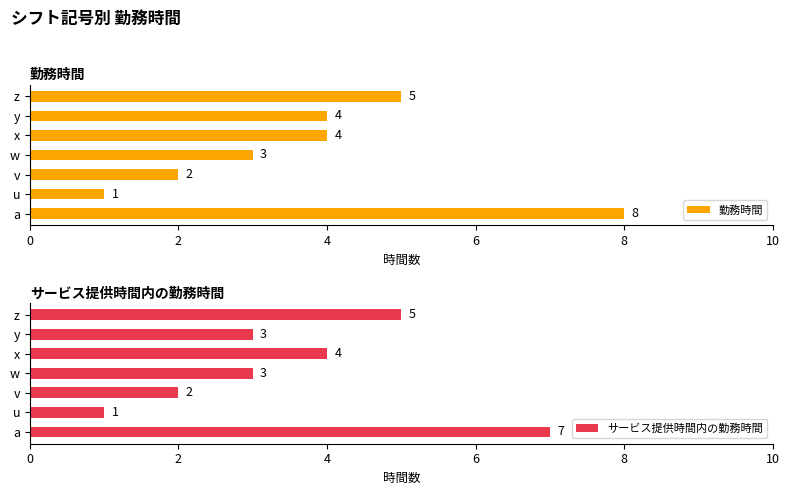

What is the sum of all サービス提供時間内の勤務時間 values?

25